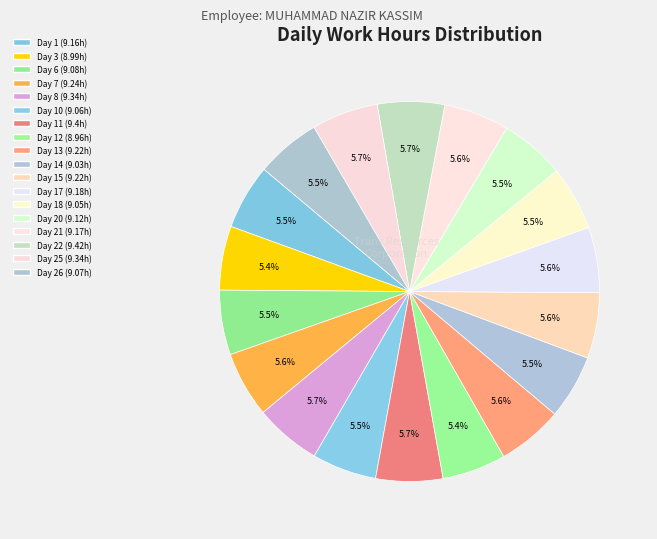

Count the number of slices in the pie.

18